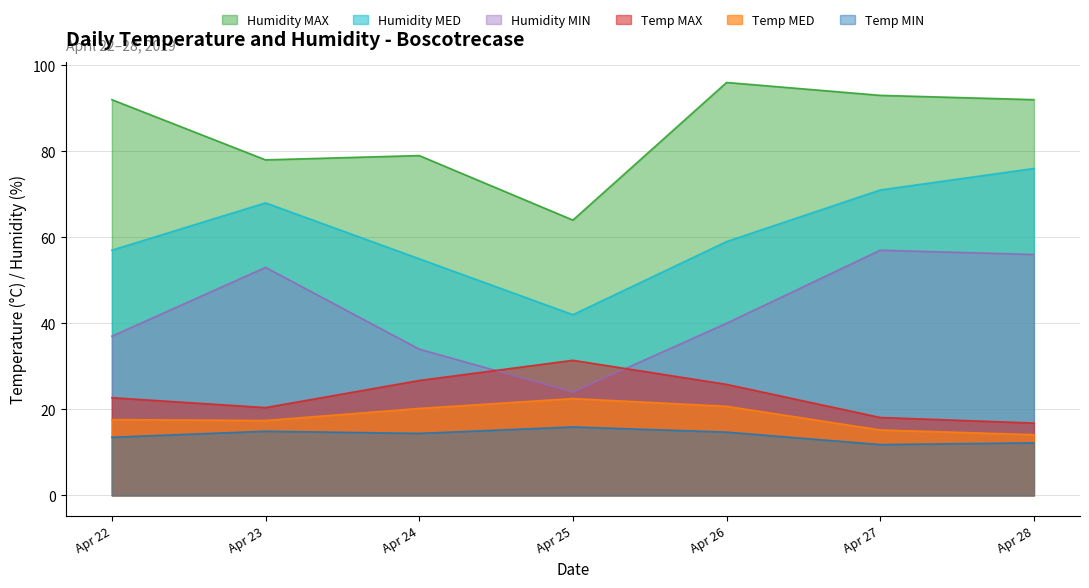

True or false: Temp MED and Humidity MED intersect in this chart.

False